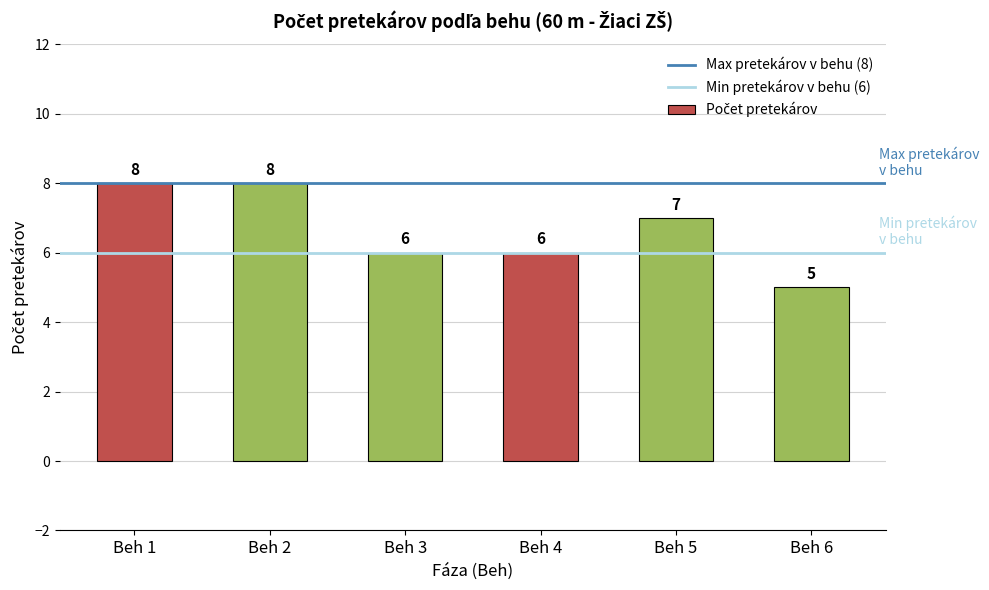

What value does the data have at Beh 4?

6